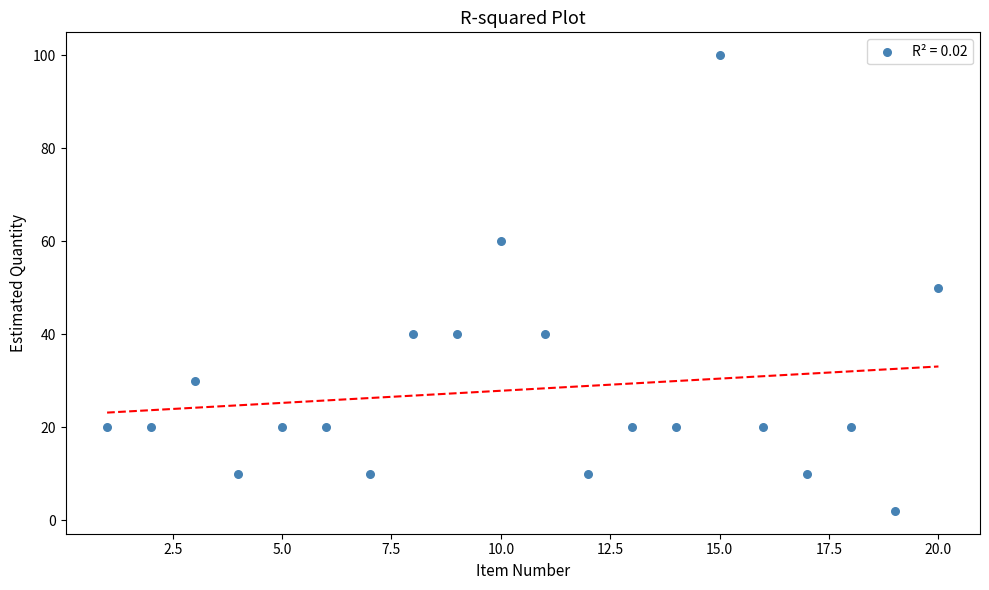

What is the range of Y values (max minus min)?

98